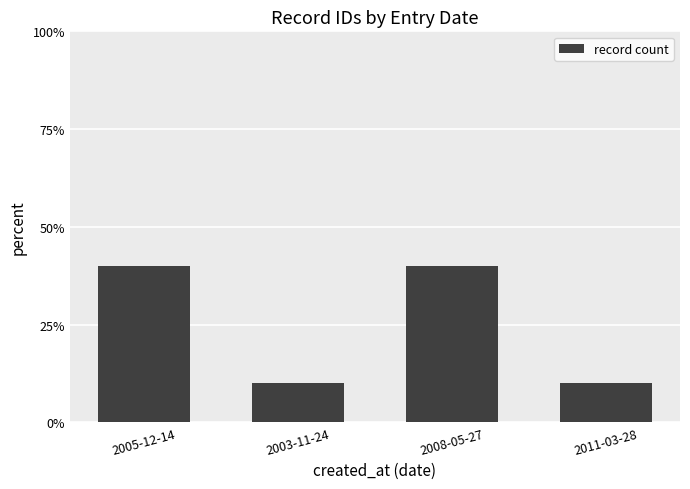

What is the label of the 4th bar from the left?

2011-03-28